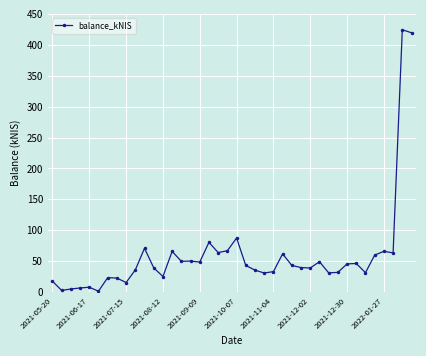

What is the minimum value shown in the chart?

1.4